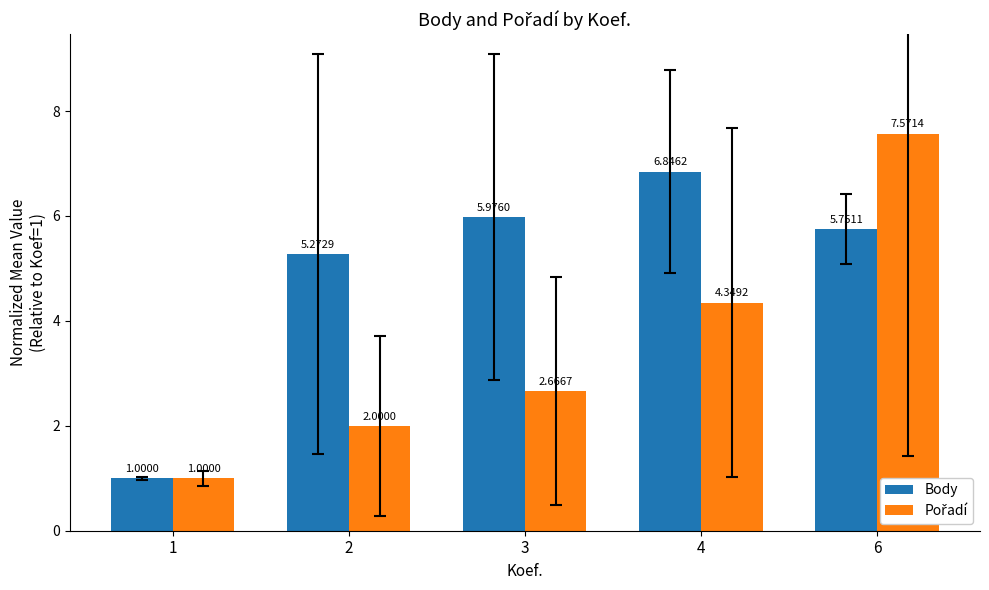

How many bars are there in each group?

2